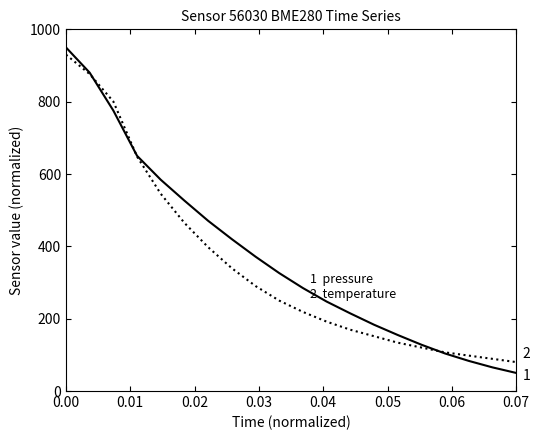

What is the maximum value shown in the chart?

950.0